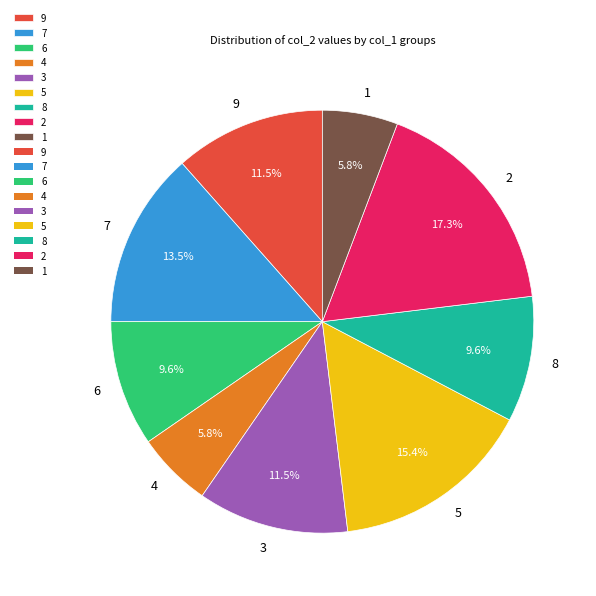

Do 6 and 4 together represent more than half of the pie?

No